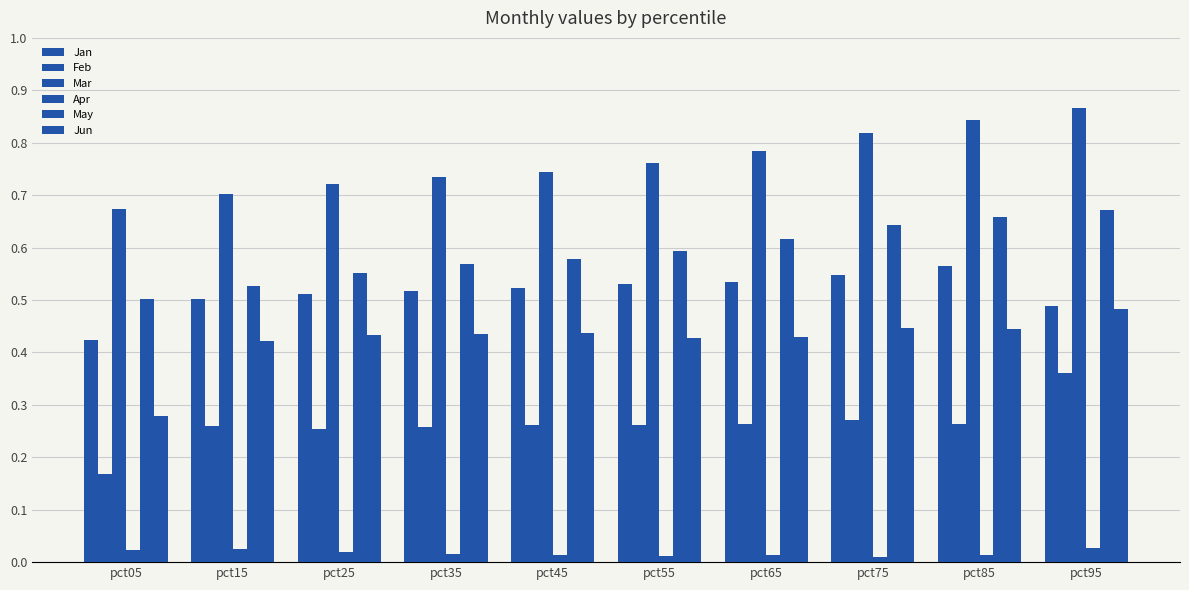

Rank the series at pct25 from highest to lowest value.

Mar, May, Jan, Jun, Feb, Apr